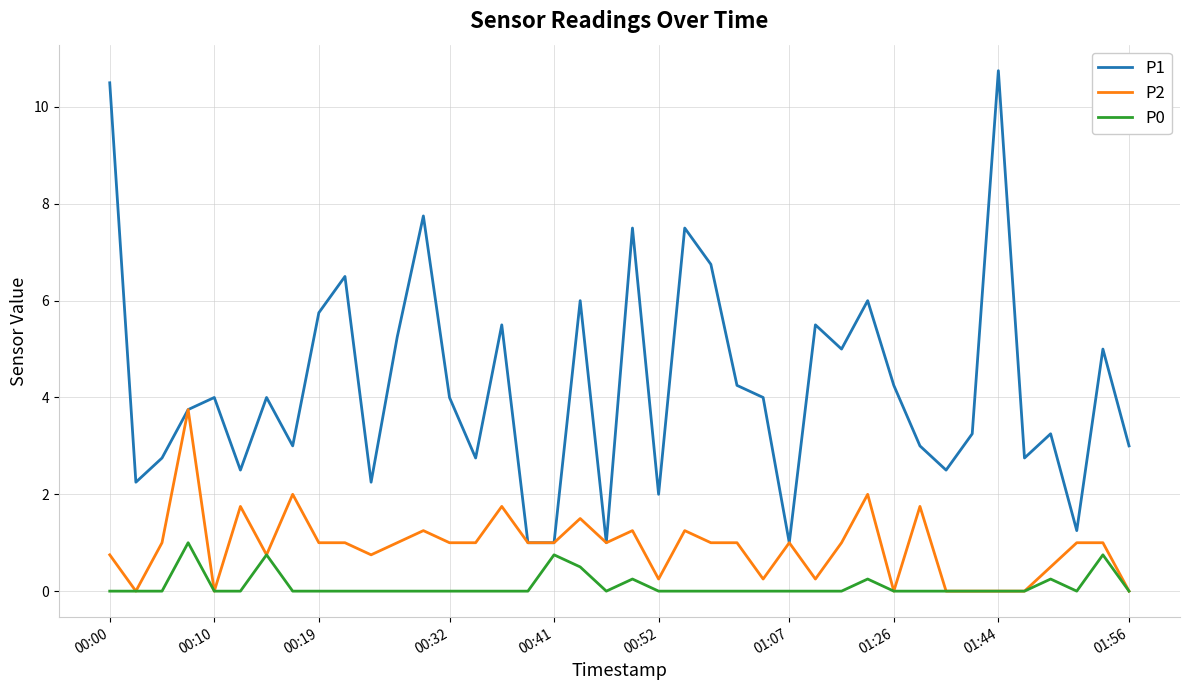

List the series in order of their peak value, highest first.

P1, P2, P0